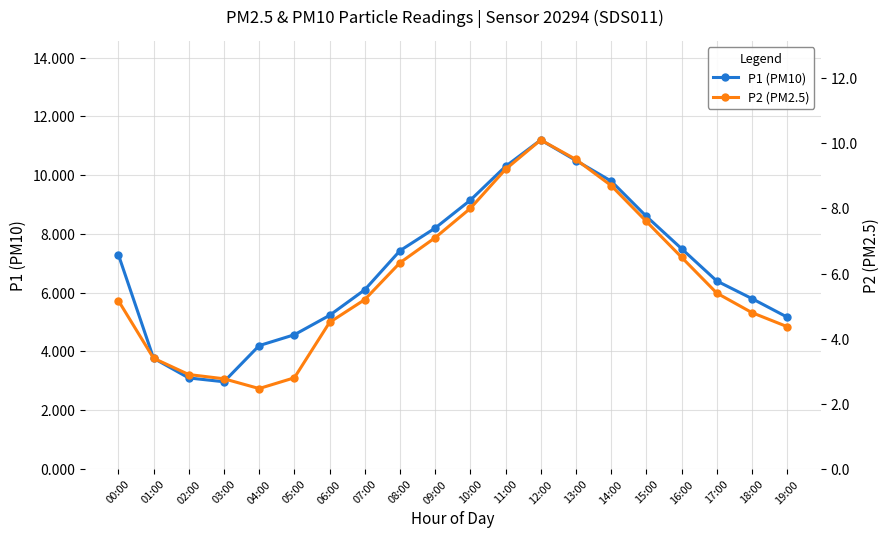

What are all the series names shown in the legend?

P1 (PM10), P2 (PM2.5)